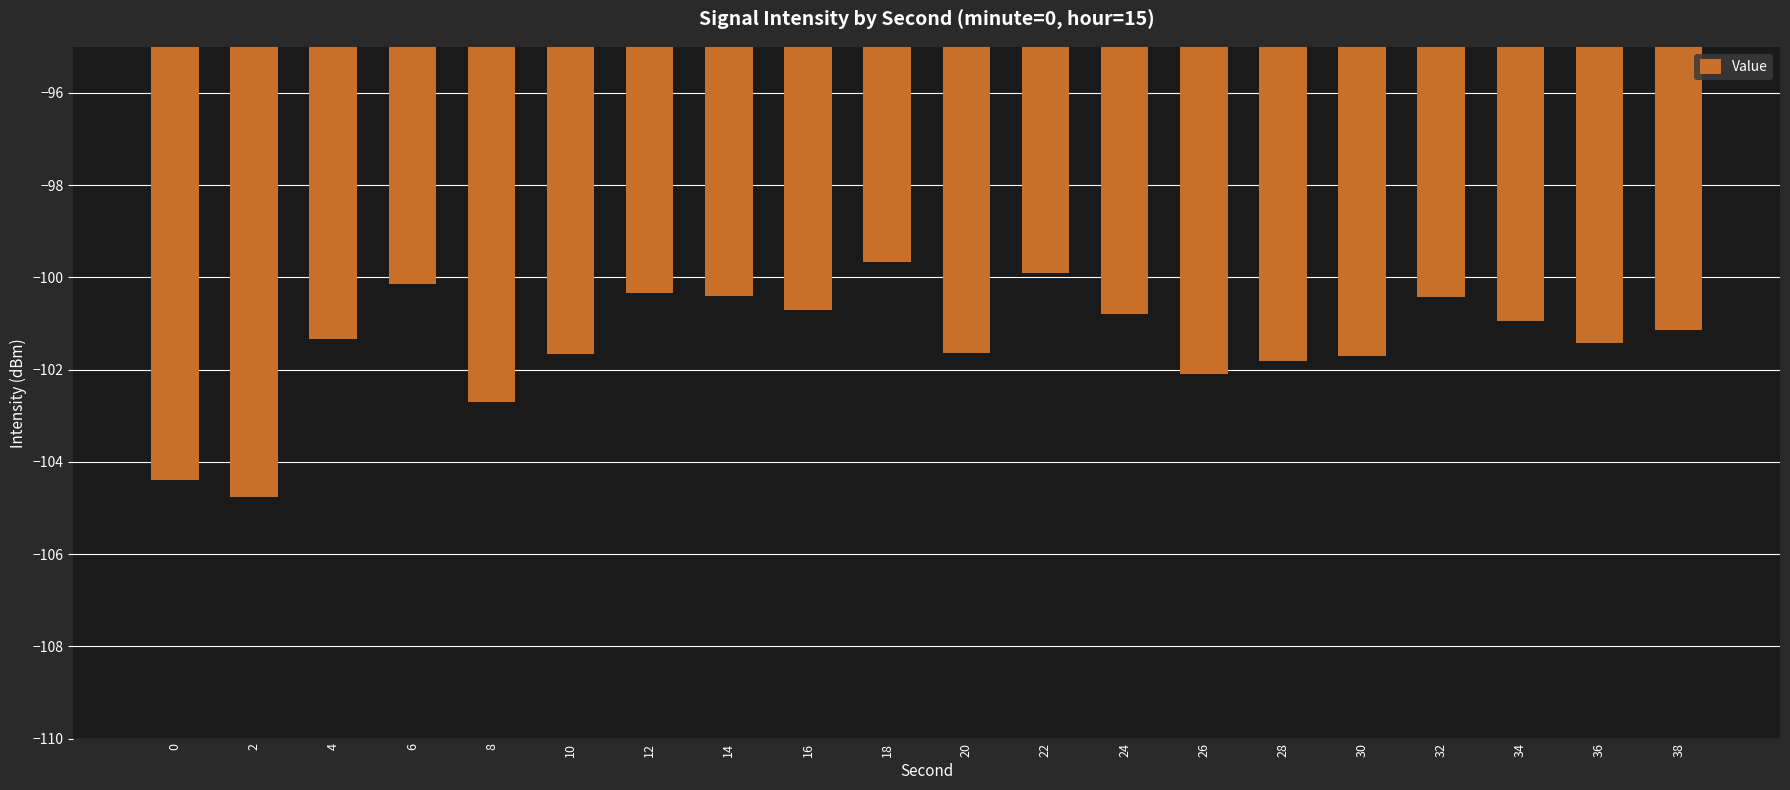

What is the value of the 7th bar from the left?

-100.3